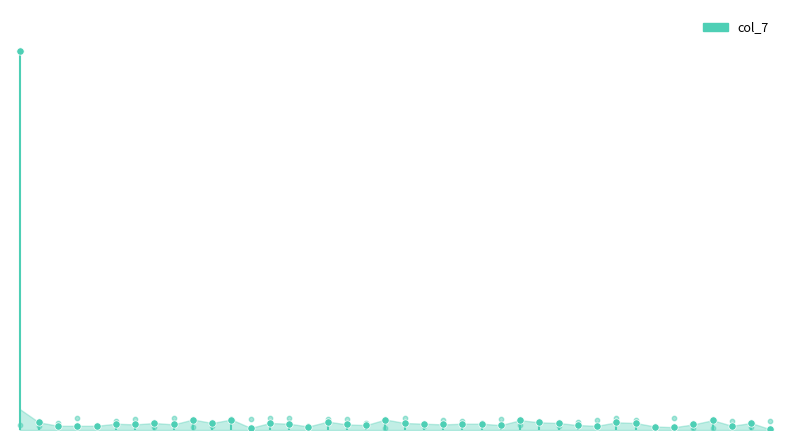

What is the ratio of the value at 29828 to the value at 29820?

0.7